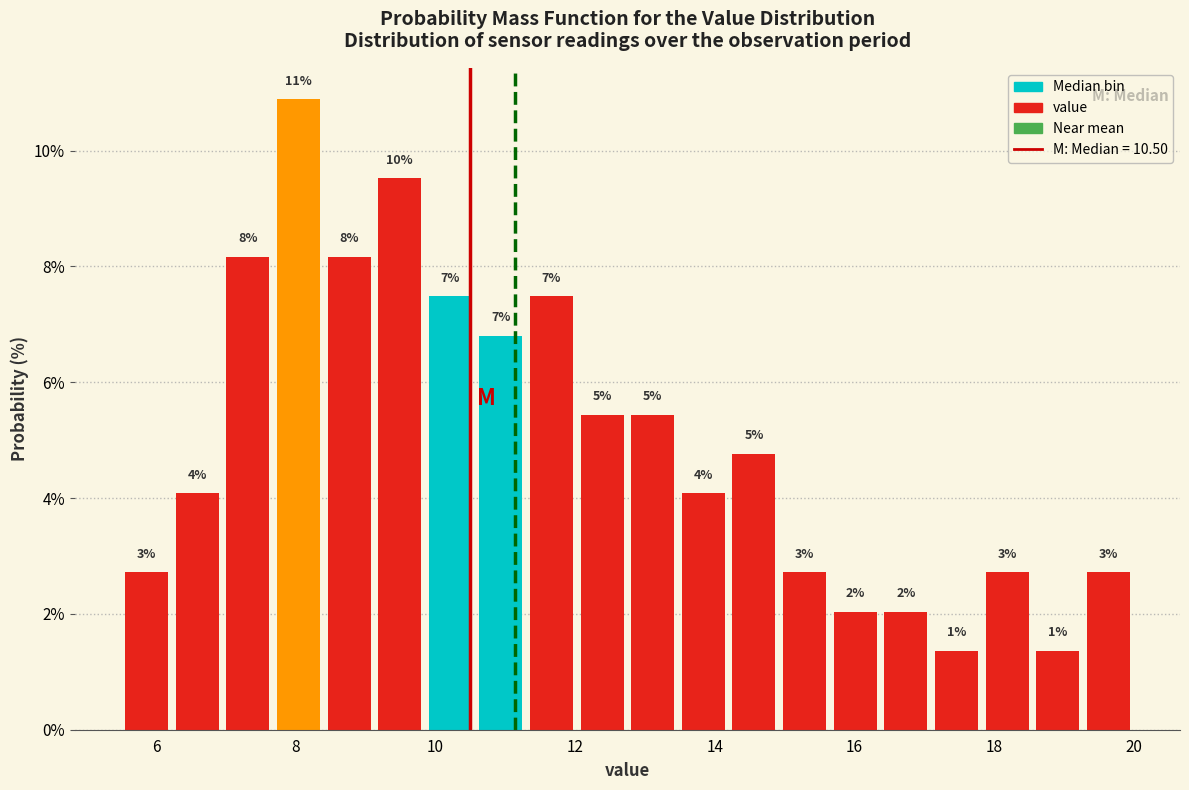

Around what value on the x-axis is the tallest bar? Give the approximate position of its centre, as read against the axis.

8.0